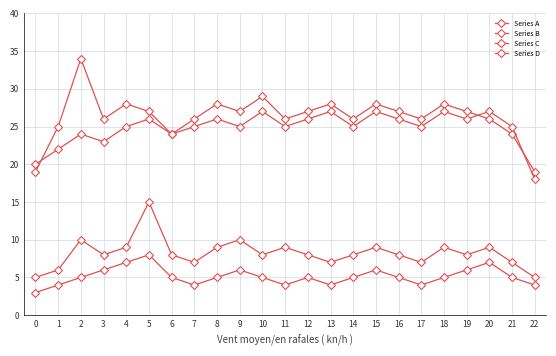

How many times do Series B and Series A cross each other?

3